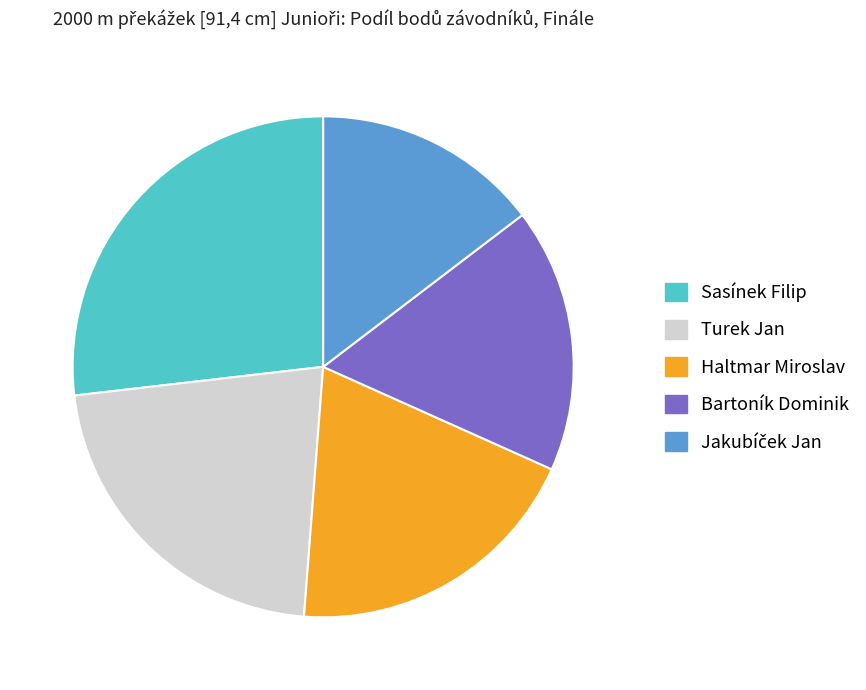

How many segments does this pie chart have?

5